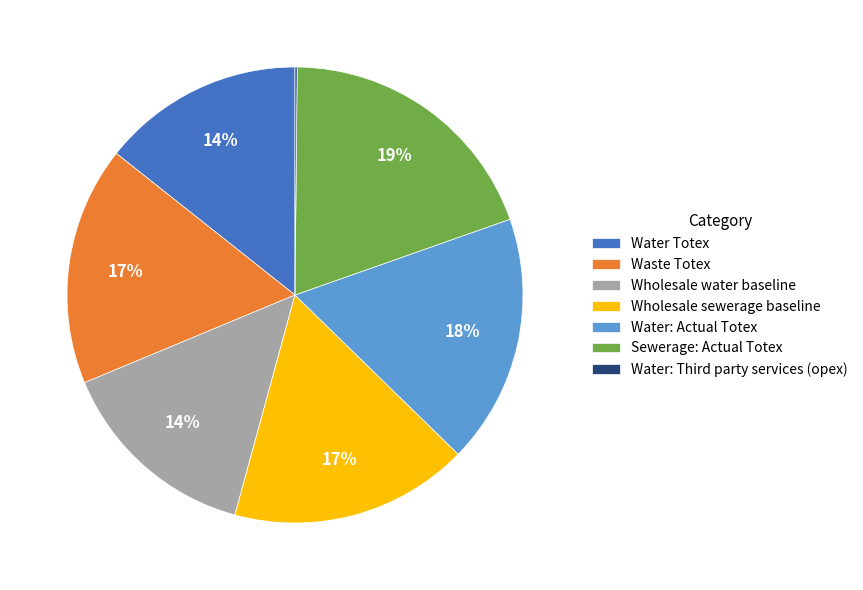

The Sewerage: Actual Totex slice represents 29% of the pie. True or false?

False